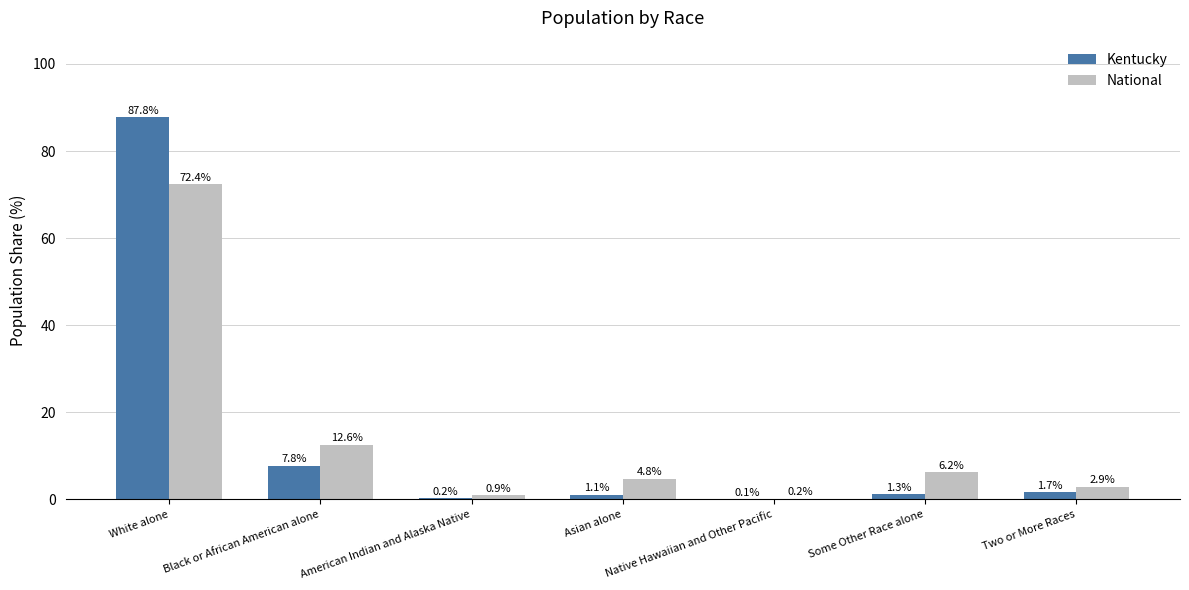

Which category has the highest value in the Kentucky series?

White alone